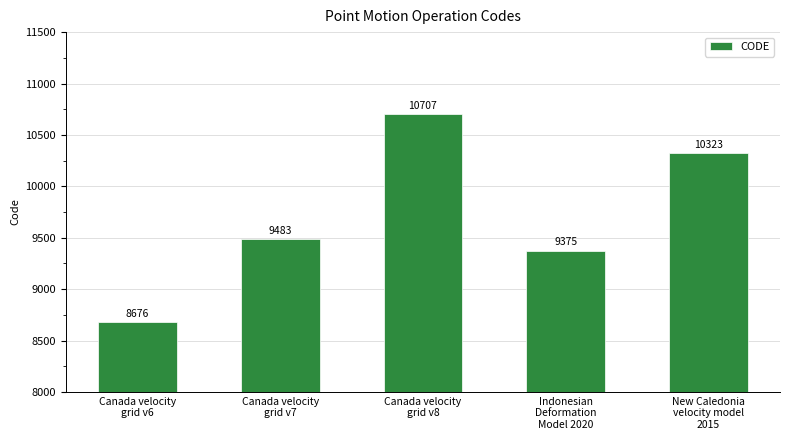

What is the difference between the maximum and minimum values?

2031